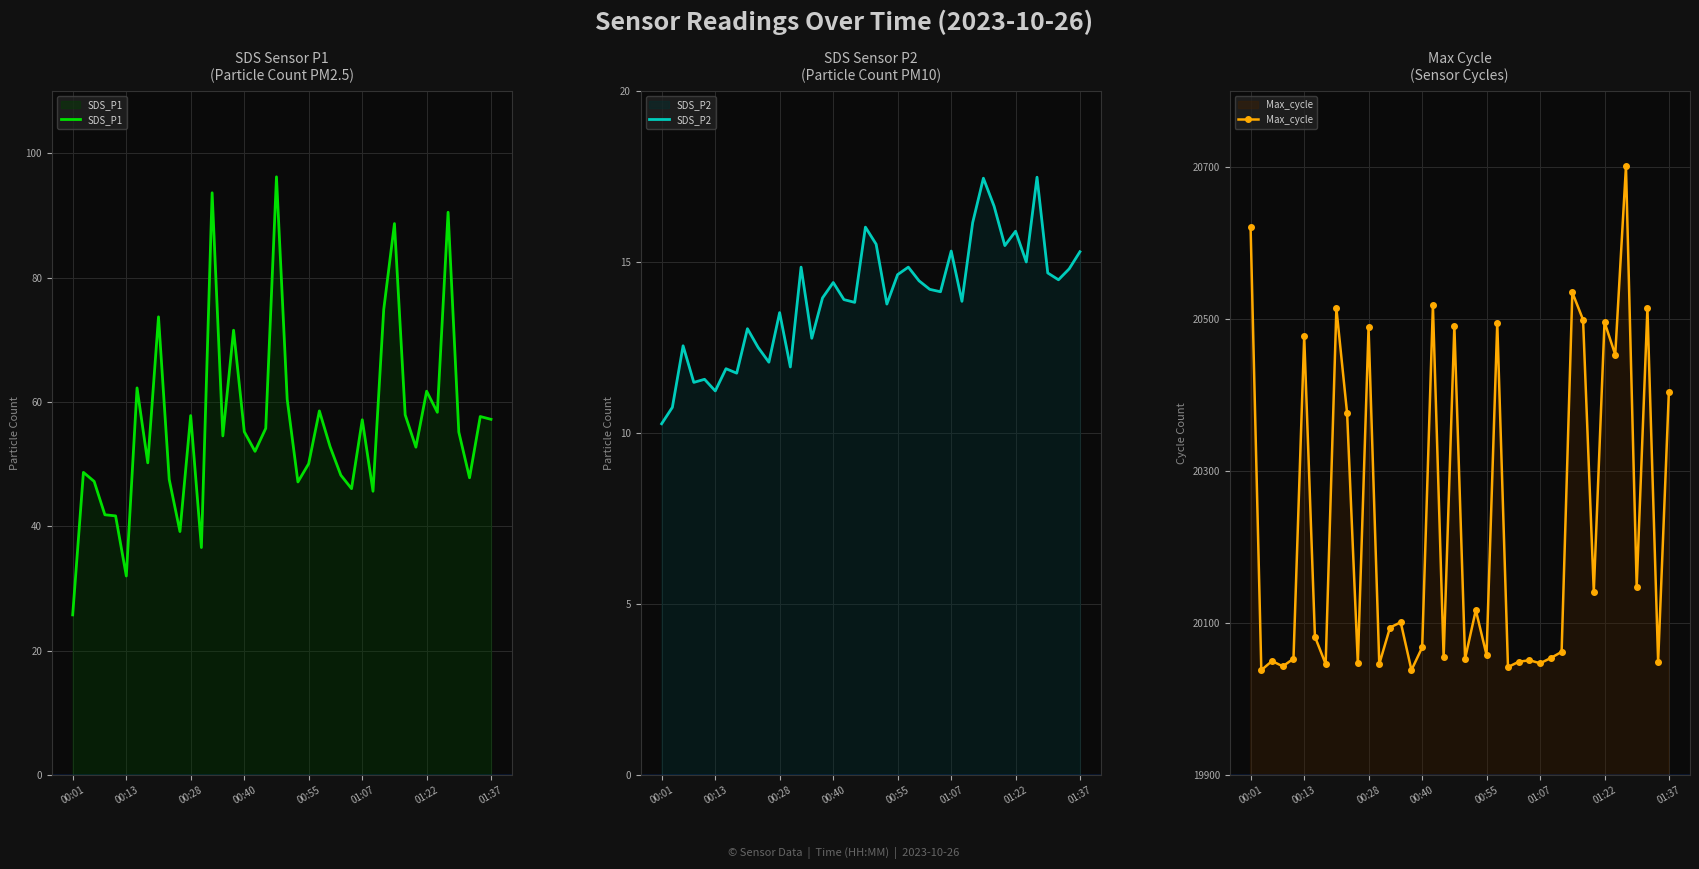

What is the minimum value for SDS_P1?

25.8